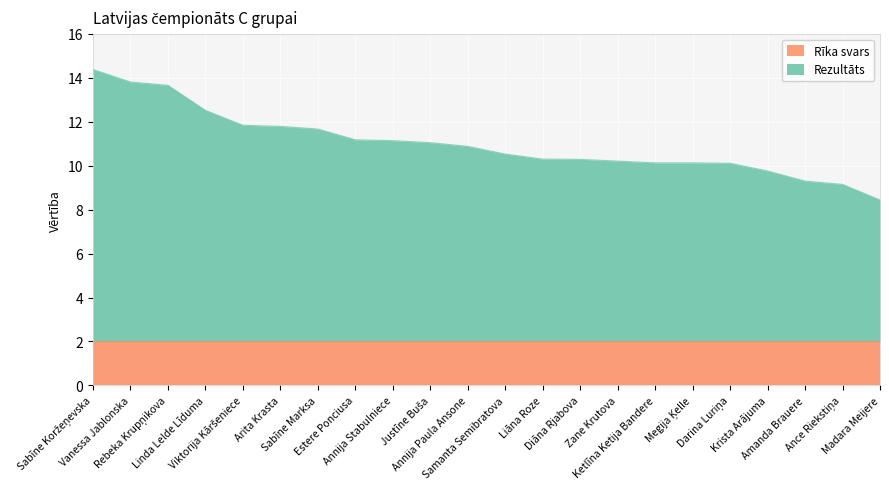

True or false: there are more than 0 points higher than both neighbors.

False